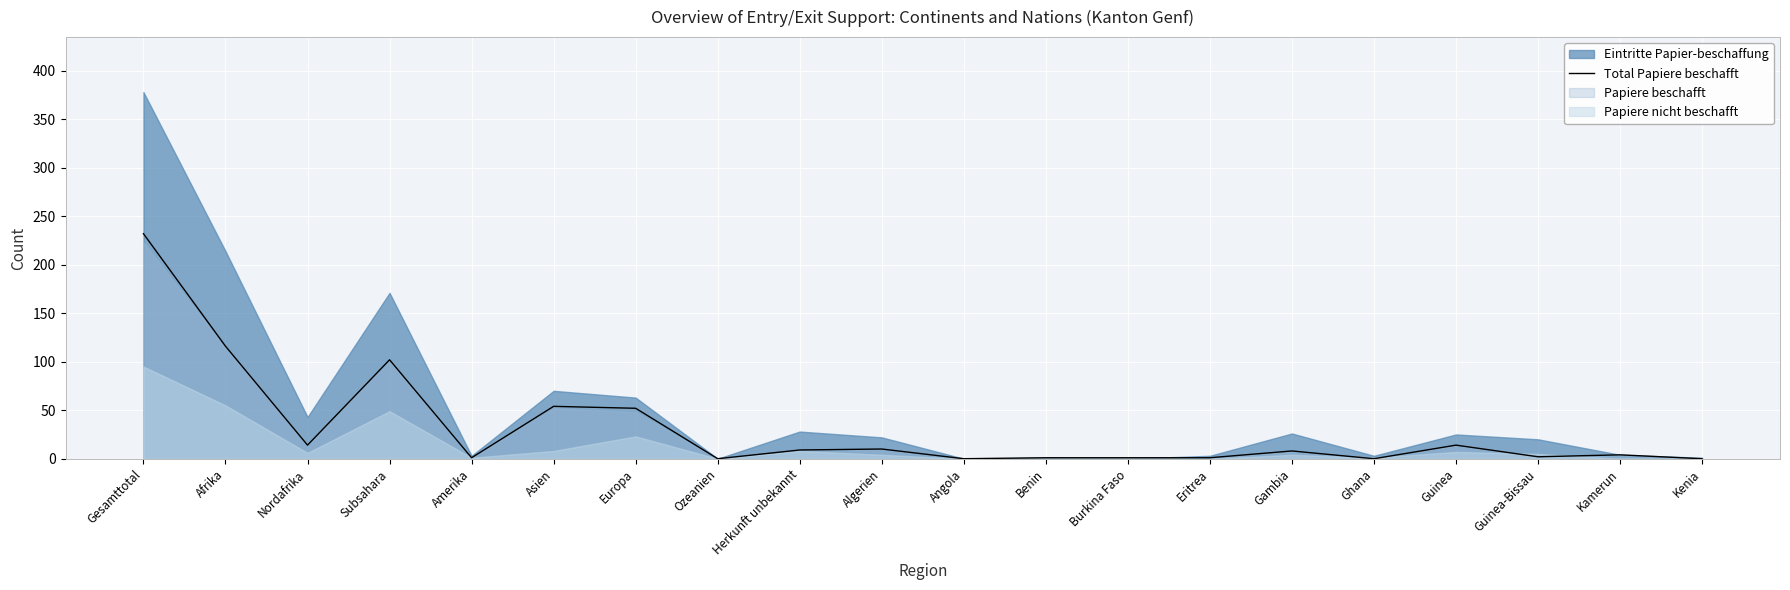

How many positive values are there?

16